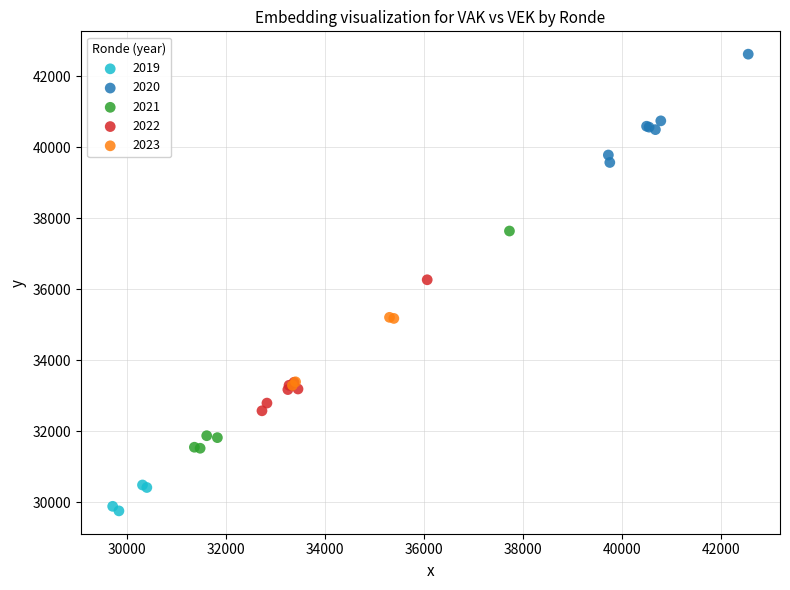

Which series reaches the maximum Y coordinate?

2020